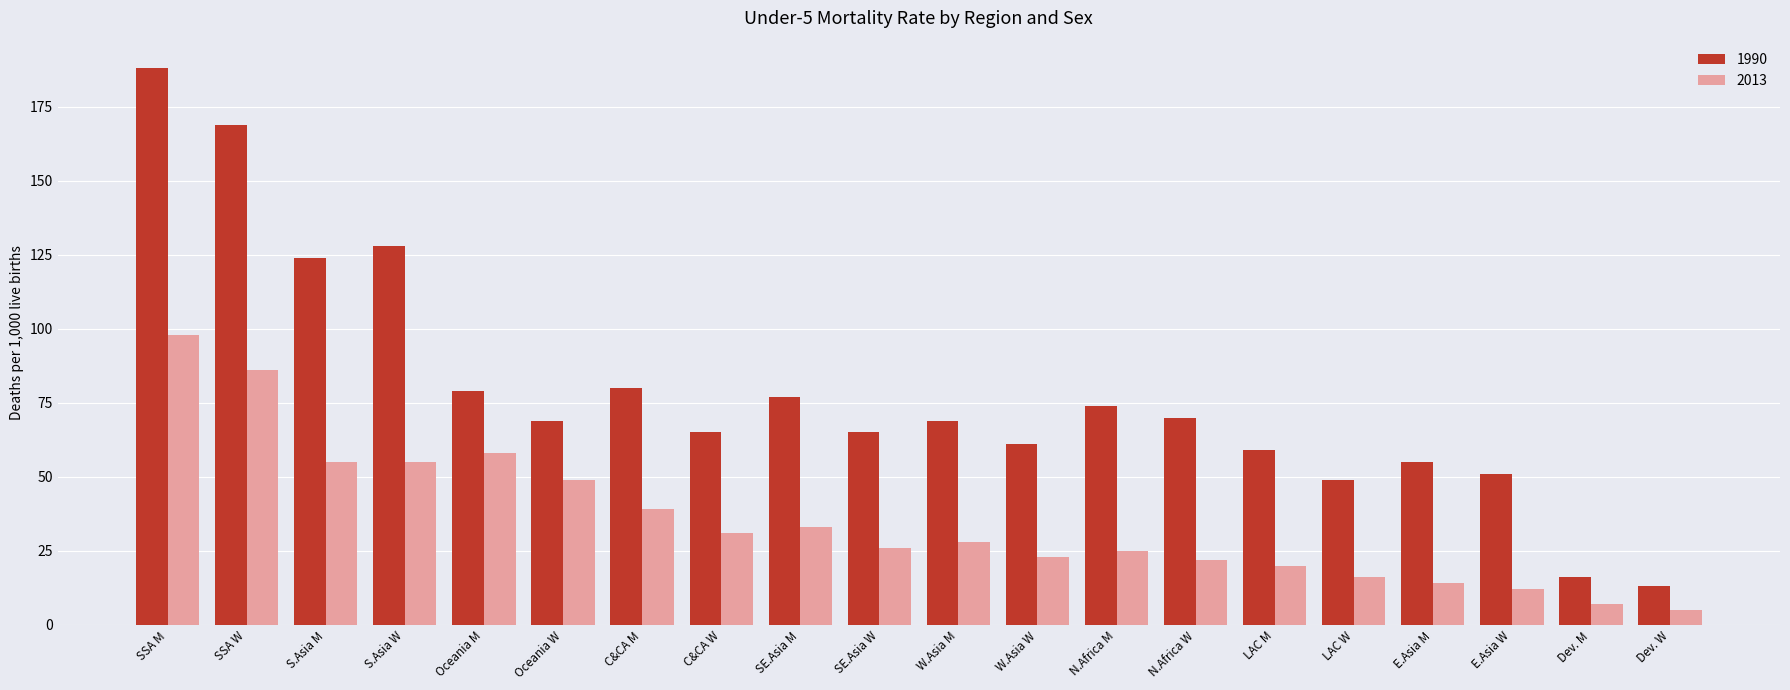

At how many categories does at least one series exceed 130?

2